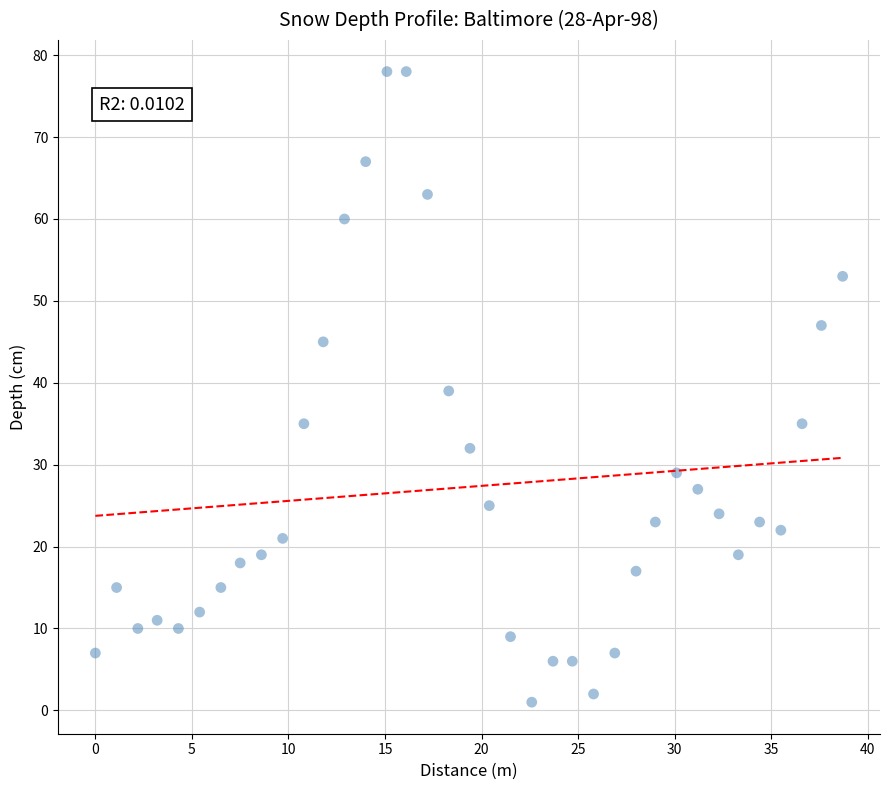

What is the range of Y values (max minus min)?

77